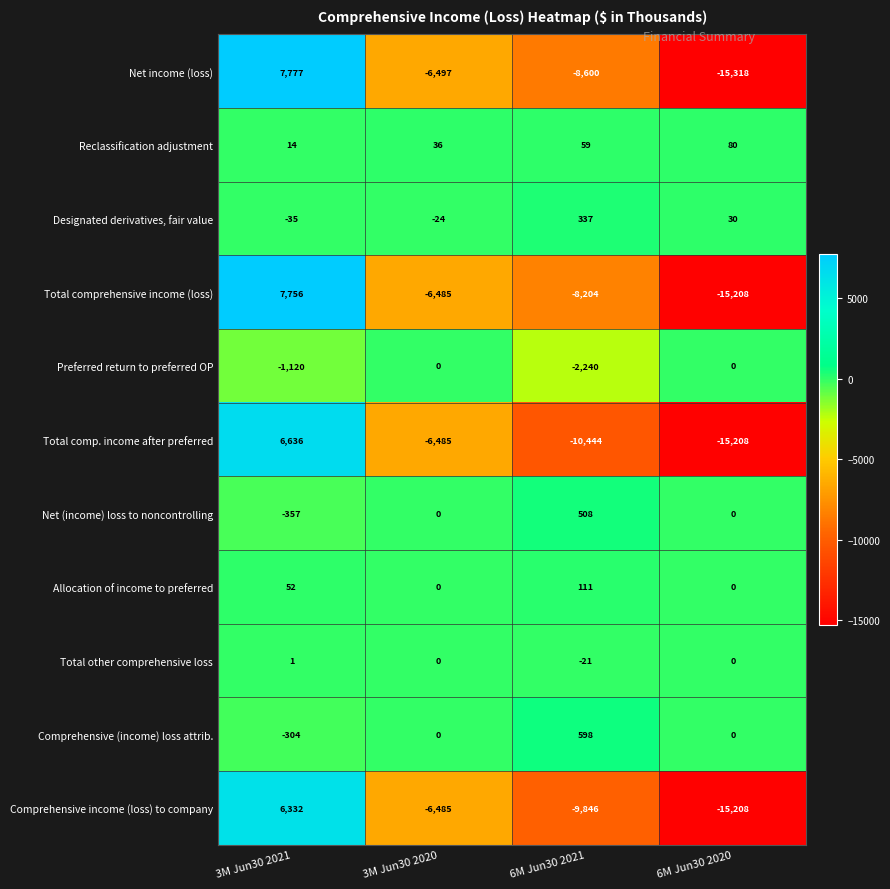

Which category has the lowest value in the Preferred return to preferred OP series?

6M Jun30 2021